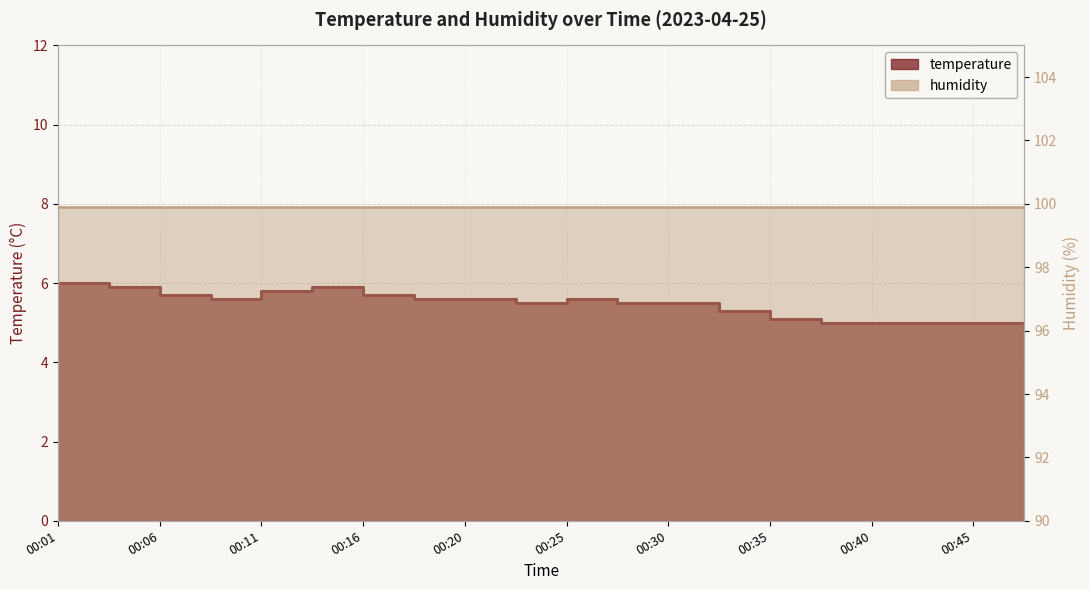

Rank the categories by value from lowest to highest.

00:47, 00:38, 00:40, 00:42, 00:45, 00:35, 00:33, 00:23, 00:28, 00:30, 00:08, 00:18, 00:20, 00:25, 00:06, 00:16, 00:11, 00:03, 00:13, 00:01